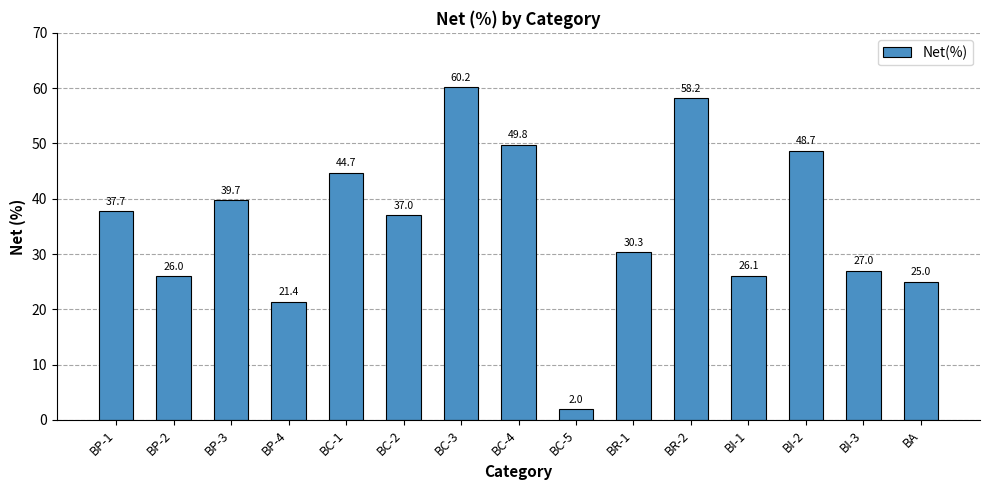

What is the difference between the second highest and second lowest values?

36.8